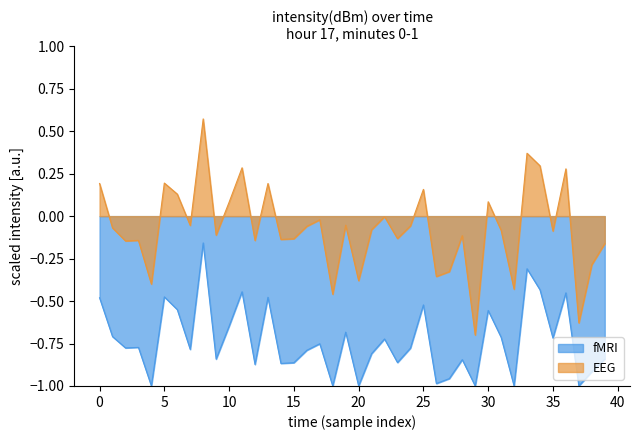

What is the difference between the maximum and second lowest values in the EEG series?

1.2